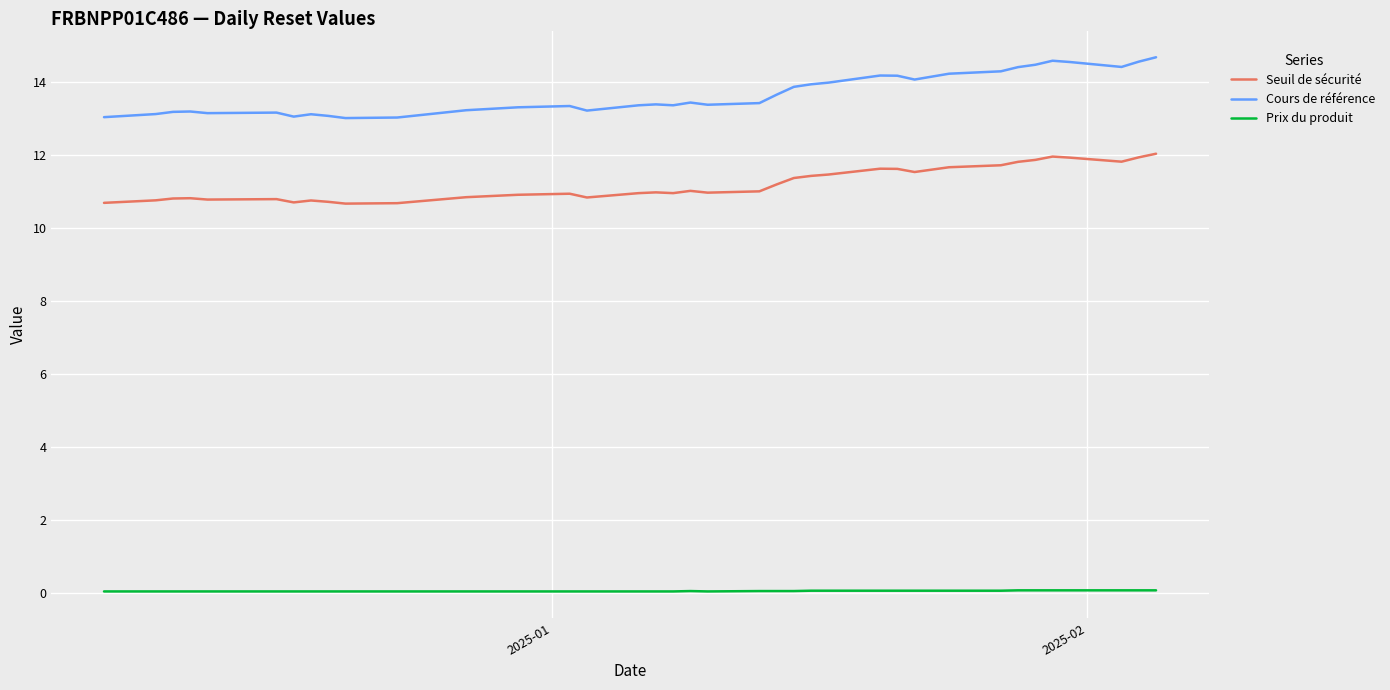

How many distinct data groups are displayed?

3